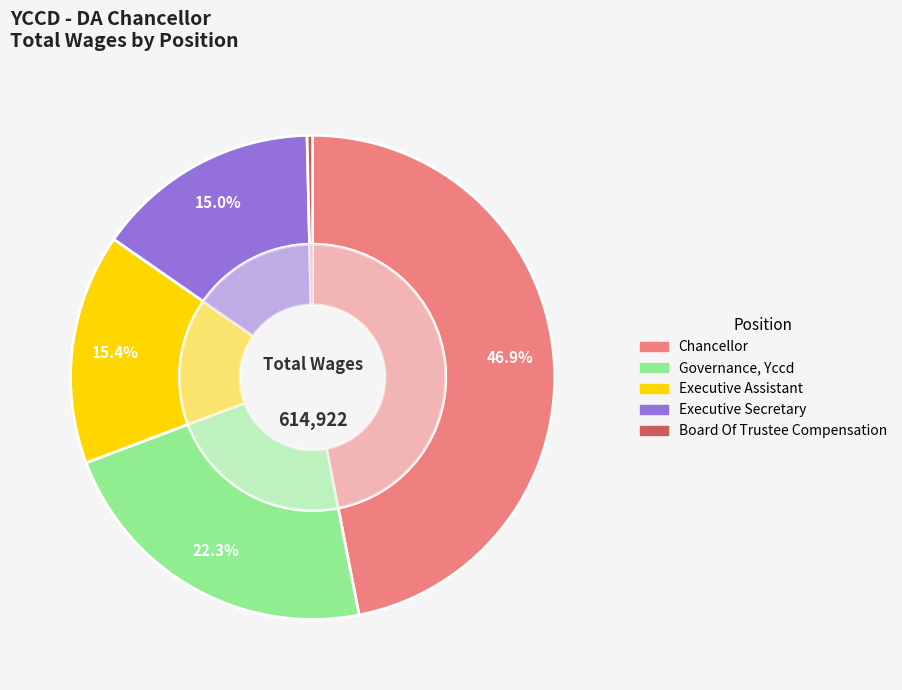

To the nearest percent, what is the difference between the largest and smallest slice percentages?

47%